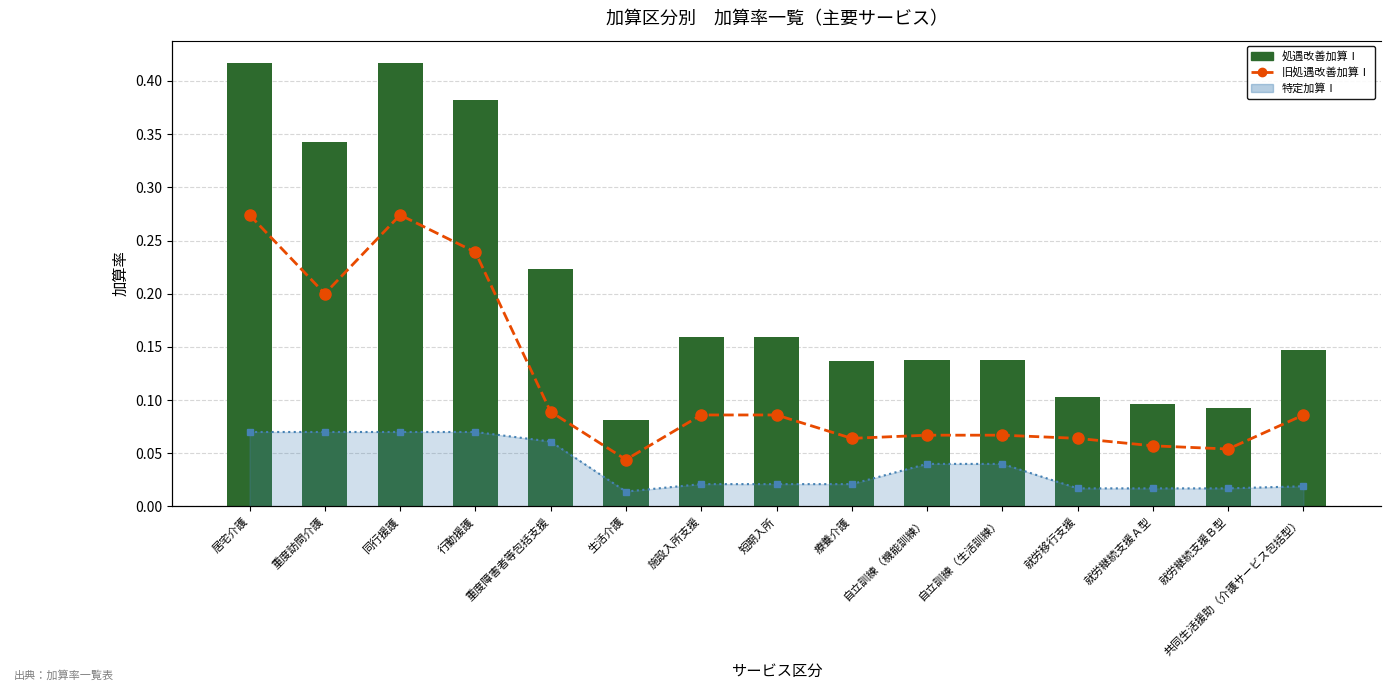

Rank the series by their average value, from highest to lowest.

処遇改善加算Ⅰ, 旧処遇改善加算Ⅰ, 特定加算Ⅰ_line